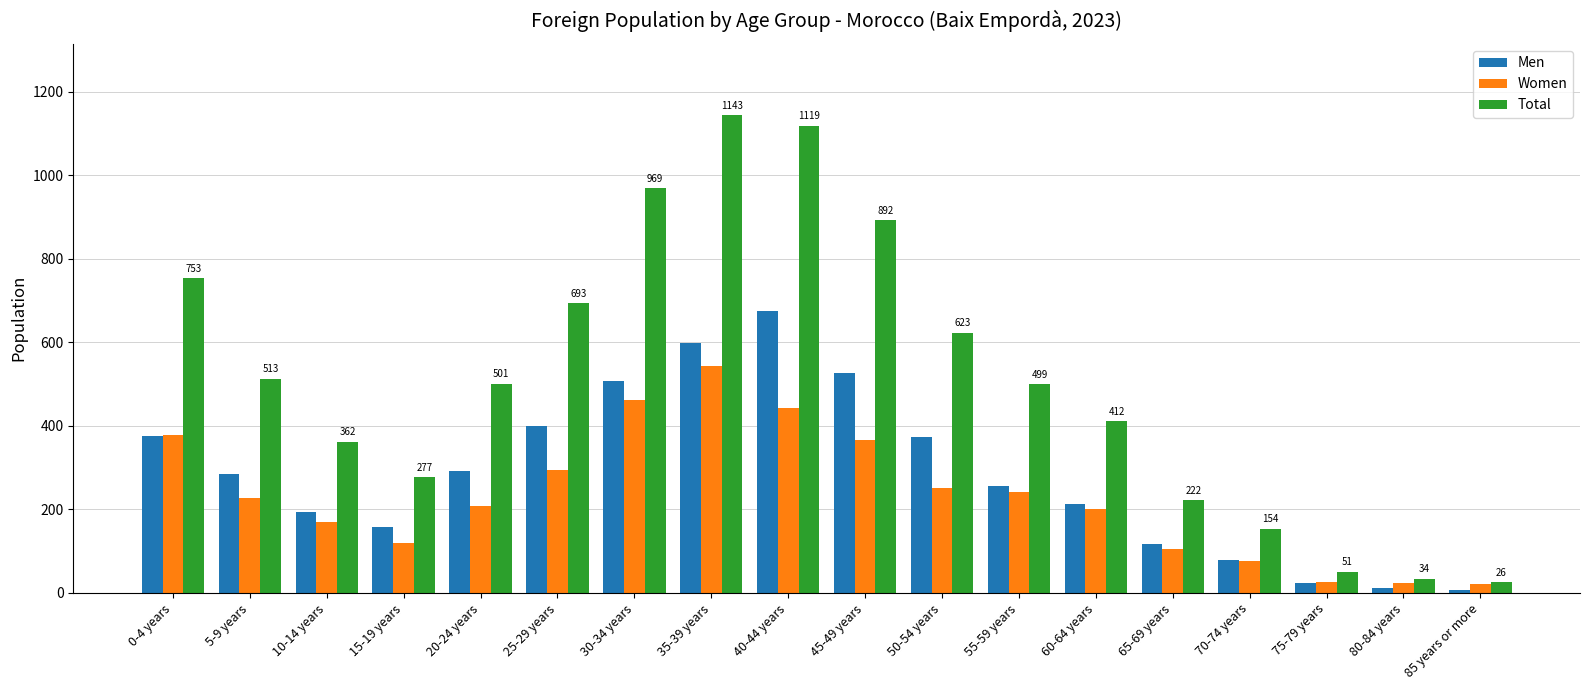

How many bars are there in each group?

3